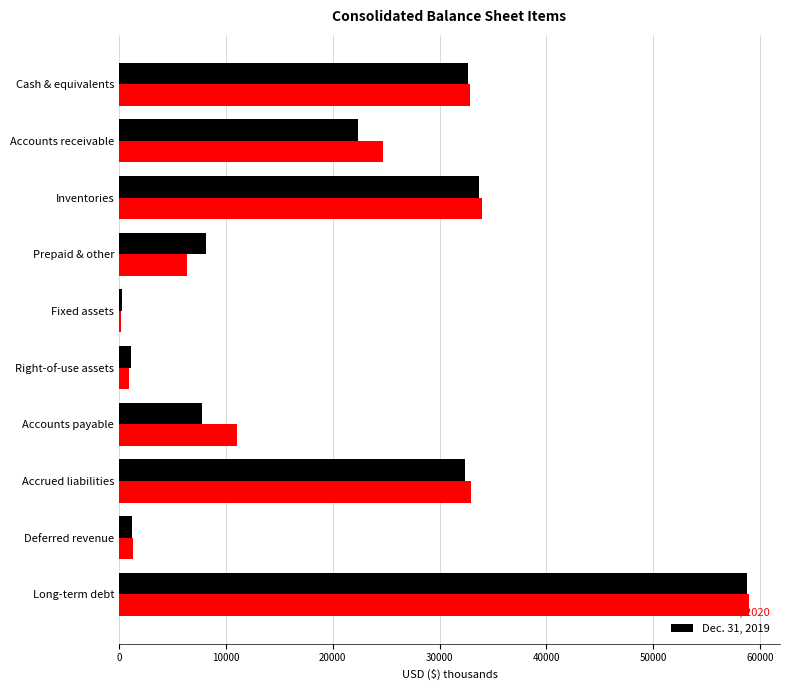

At which category does the chart reach its peak across all series?

Long-term debt